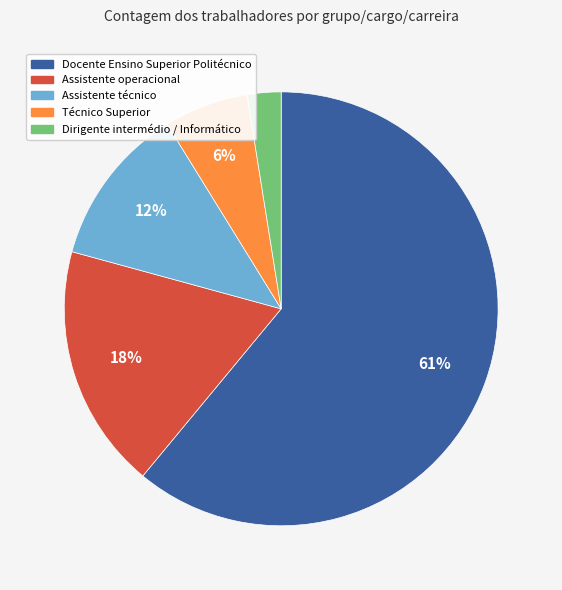

To the nearest percent, what is the difference between the largest and smallest slice percentages?

58%